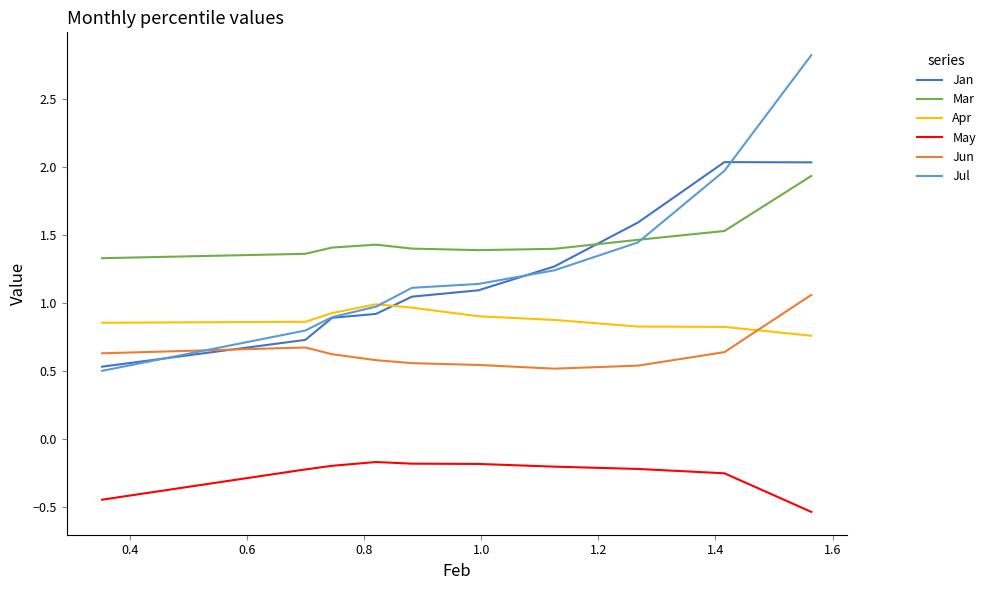

What are all the series names shown in the legend?

Jan, Mar, Apr, May, Jun, Jul